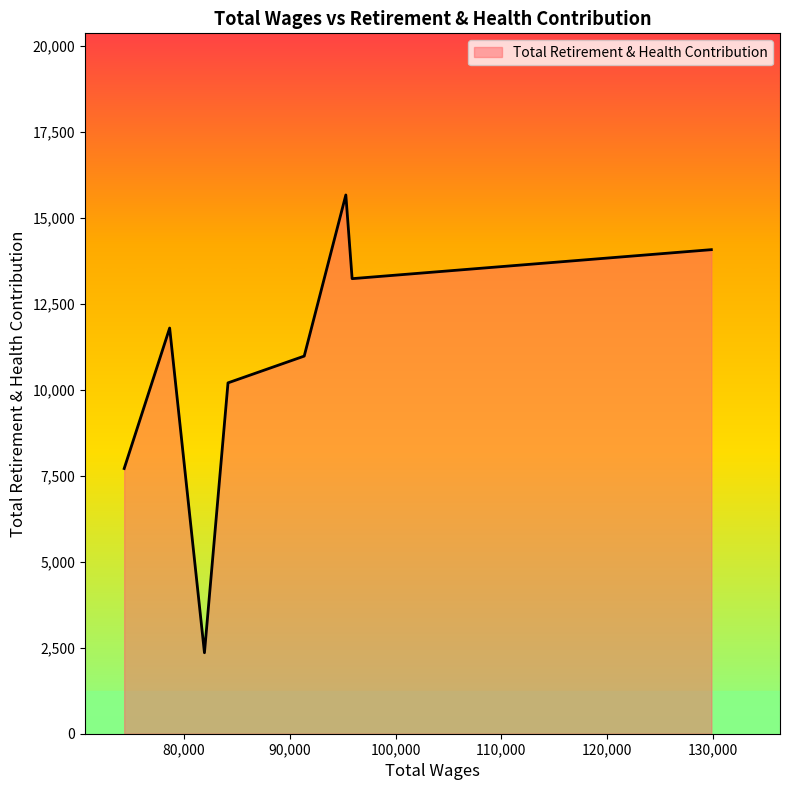

What is the maximum value shown in the chart?

15661